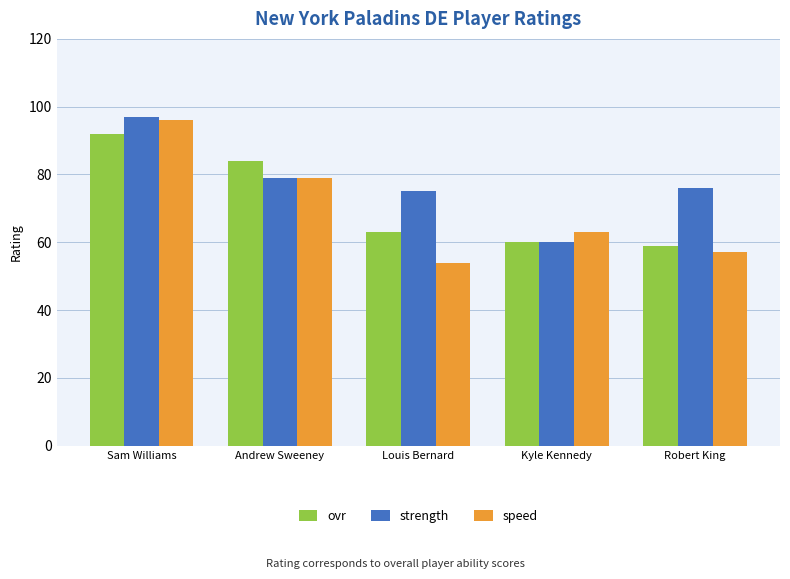

What is the difference between the highest and lowest values at Sam Williams?

5